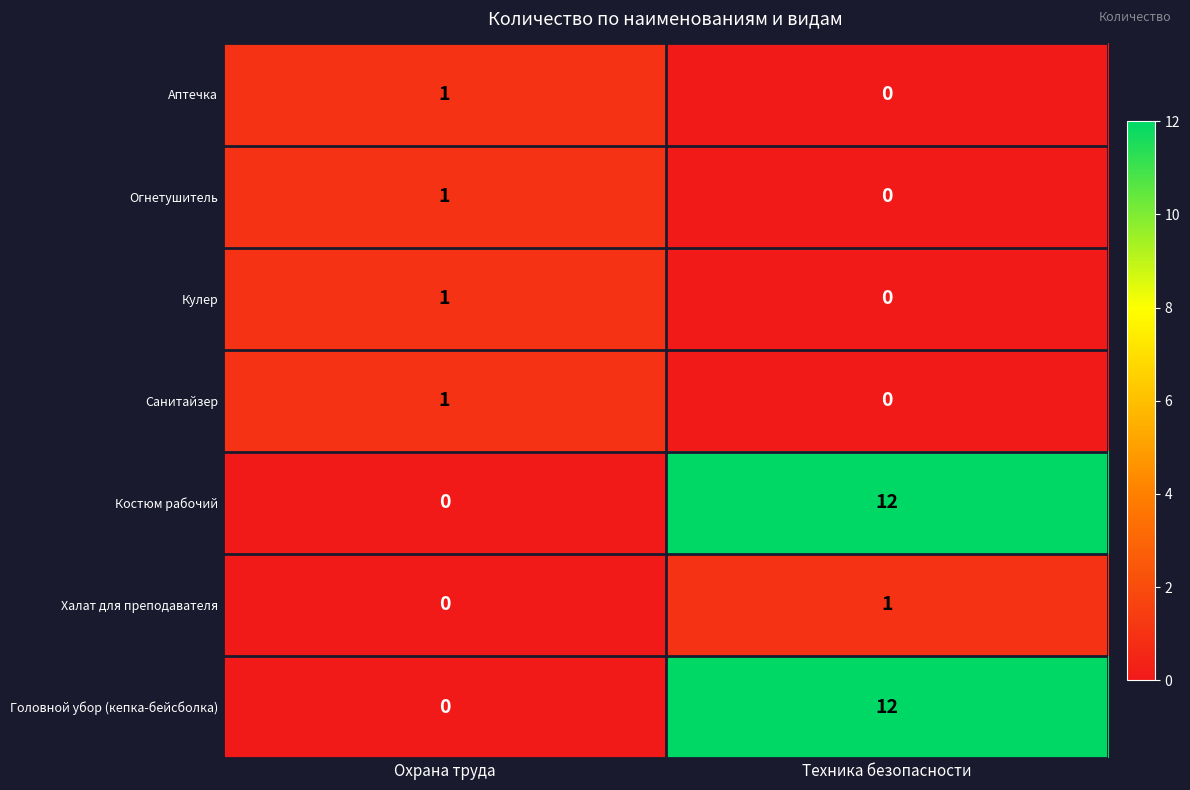

What is the difference between the Костюм рабочий values at Техника безопасности and Охрана труда?

12